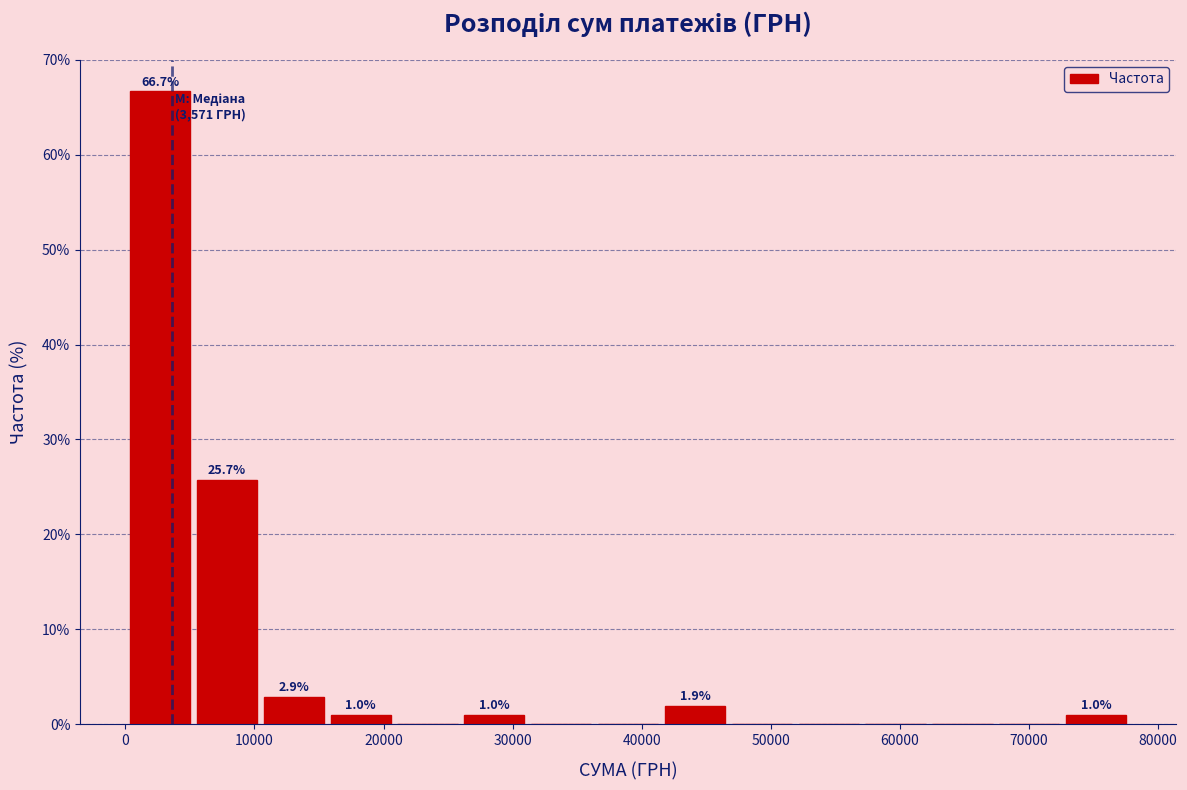

Over which range of the x-axis is the bar tallest?

0 to 5000